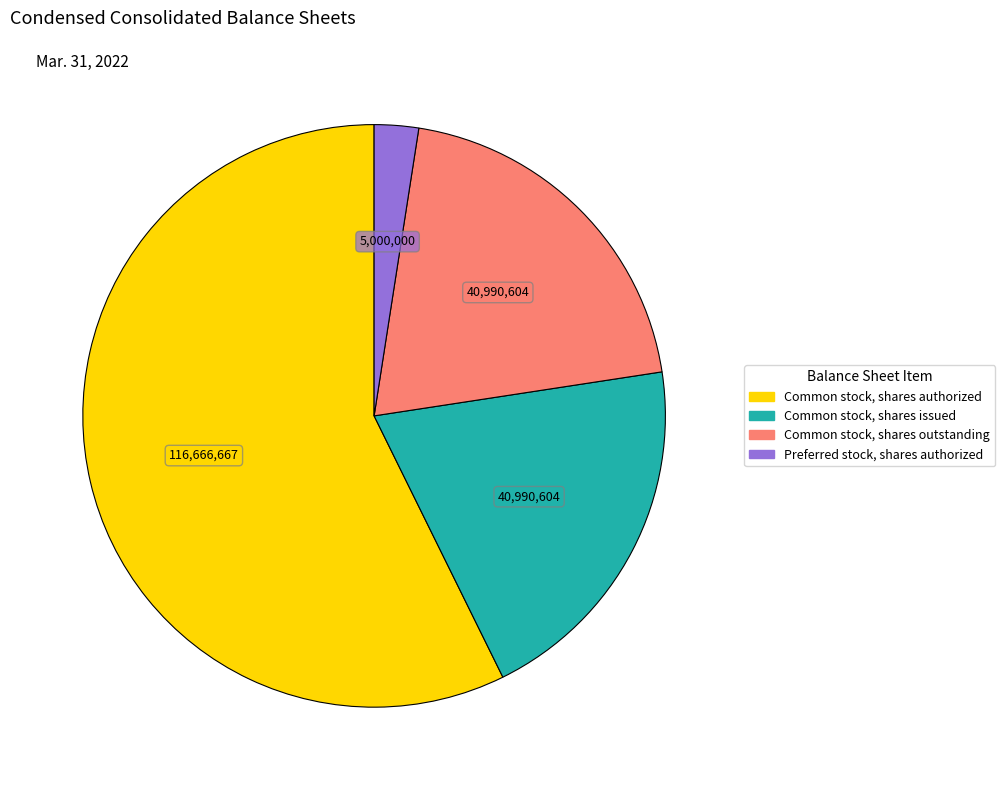

What is the ratio of the value at Common stock, shares issued to the value at Common stock, shares authorized?

0.4